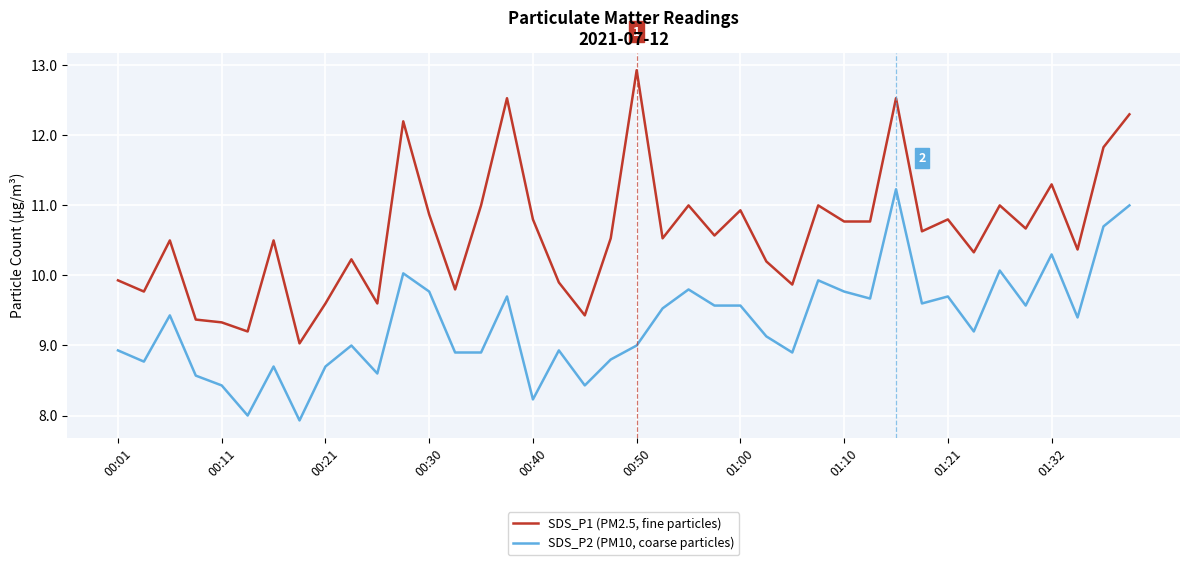

Rank the series by their average value, from highest to lowest.

SDS_P1 (PM2.5, fine particles), SDS_P2 (PM10, coarse particles)